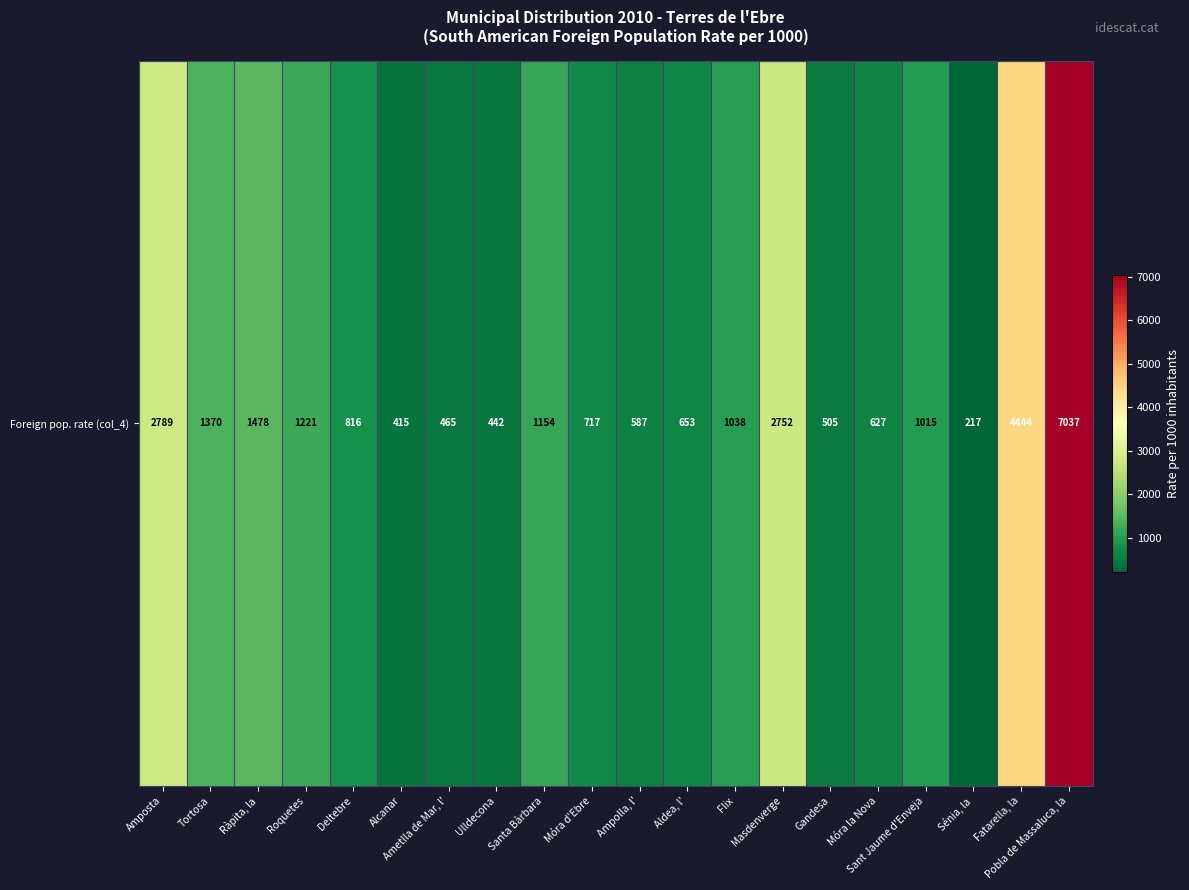

Where does the data first go above 1015?

Amposta